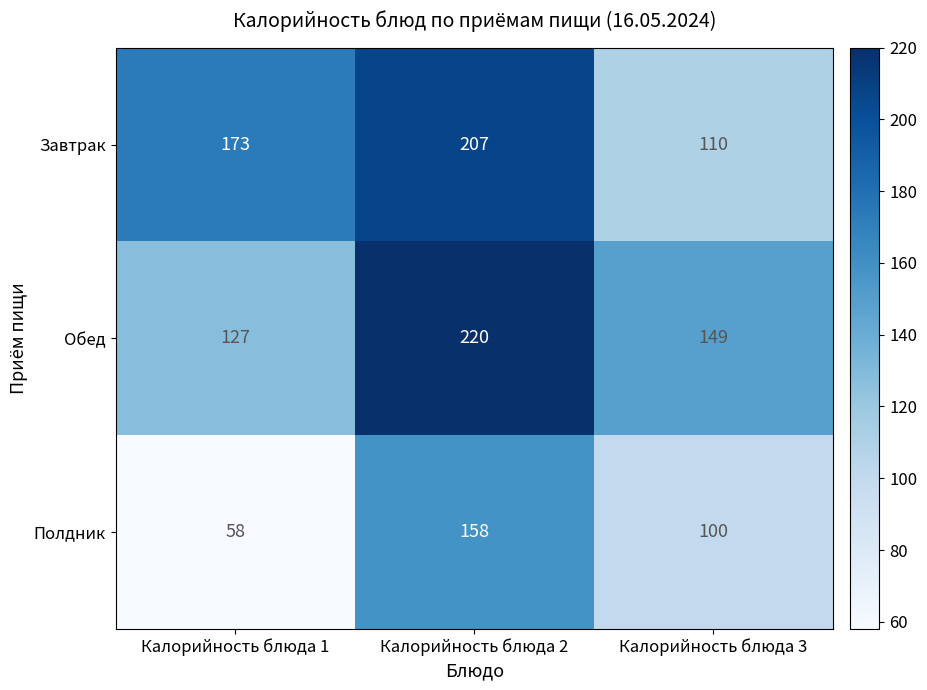

How many Полдник values are between 58 and 158?

3